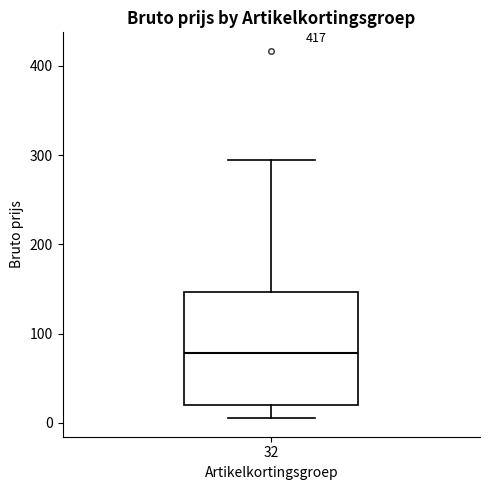

Transcribe this box plot: give where the median line is, the range the box spans, and where the two whiskers end, as read against the y-axis. The values are not printed on the chart, so give them approximately, as read against the axis.

median 80, box 20 to 150, whiskers 10 to 300